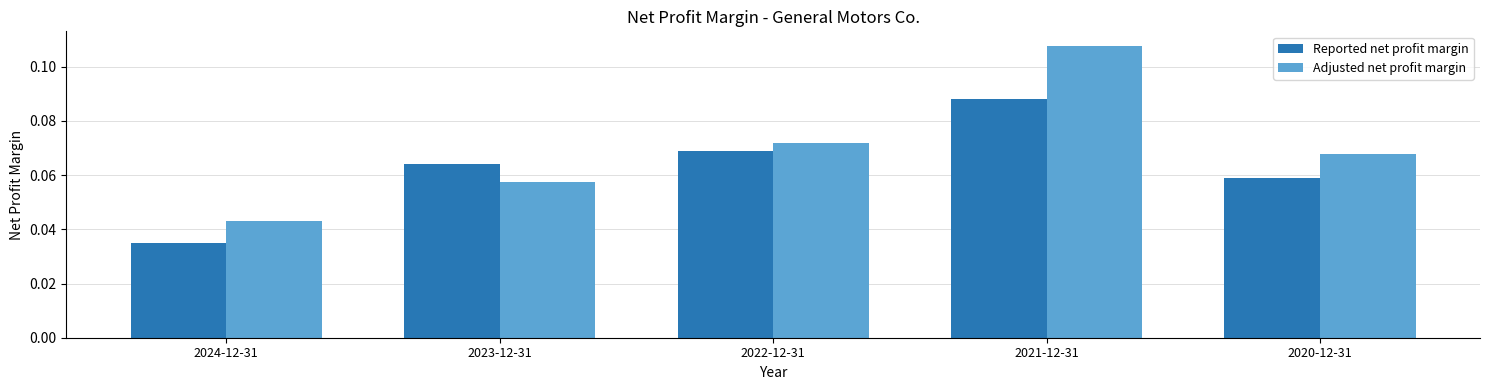

Is it true that Reported net profit margin equals 0.0 at 2023-12-31?

False